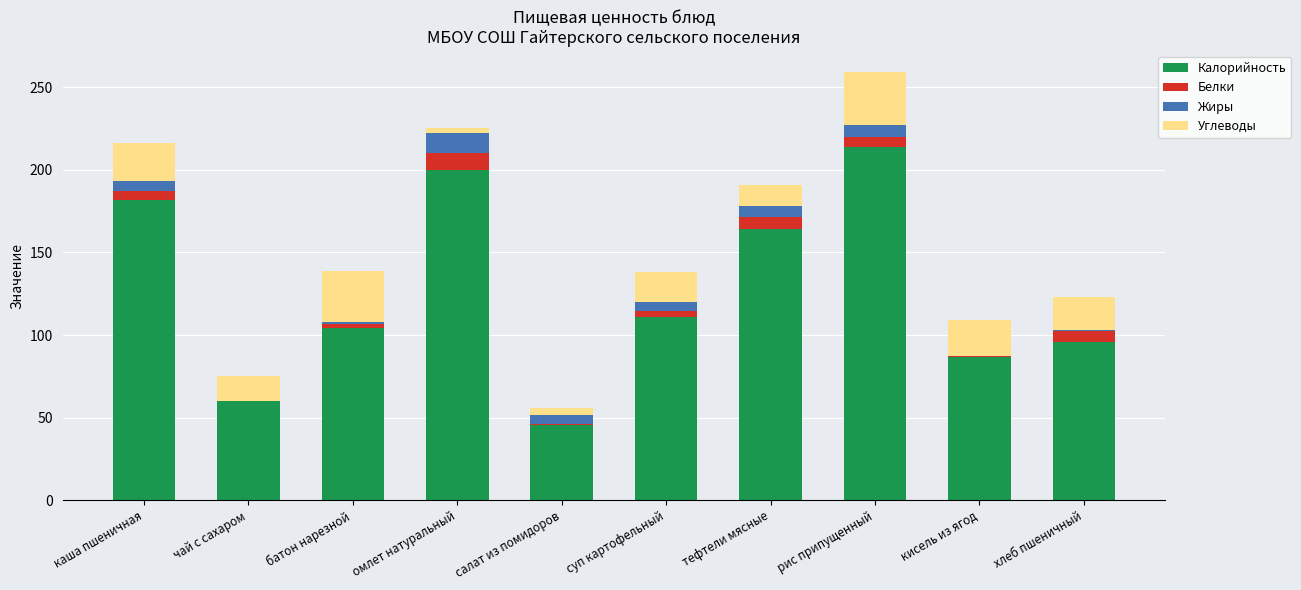

What is the maximum value for Калорийность?

213.7